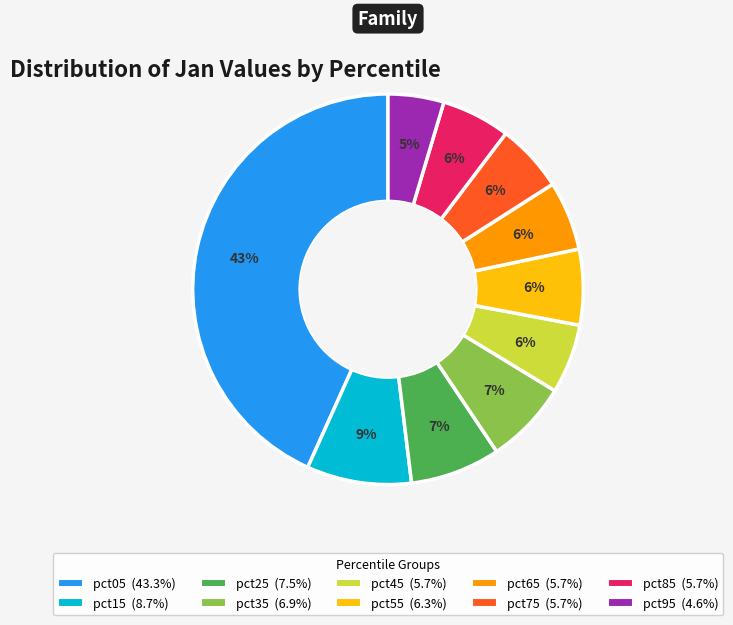

To the nearest percent, what portion does pct75 represent?

6%